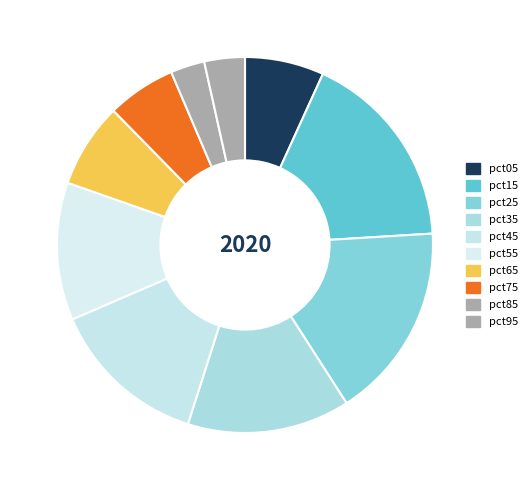

Is pct05 the majority of the pie?

No